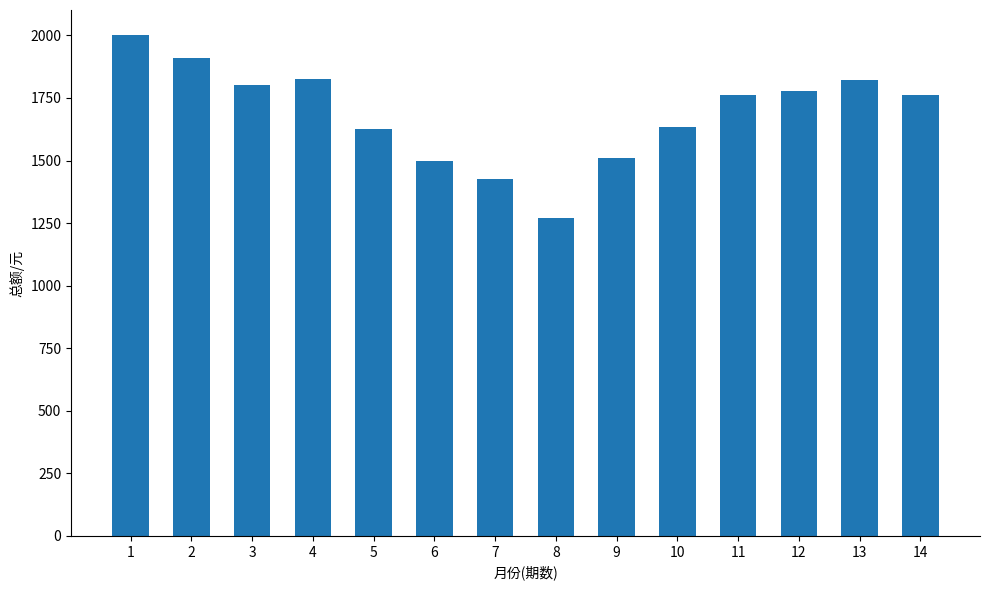

At which category does the chart reach its minimum across all series?

8